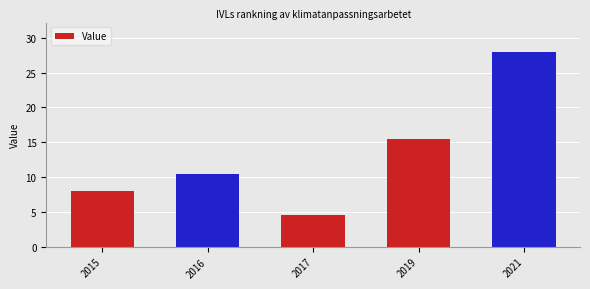

Does the chart contain stacked bars?

No